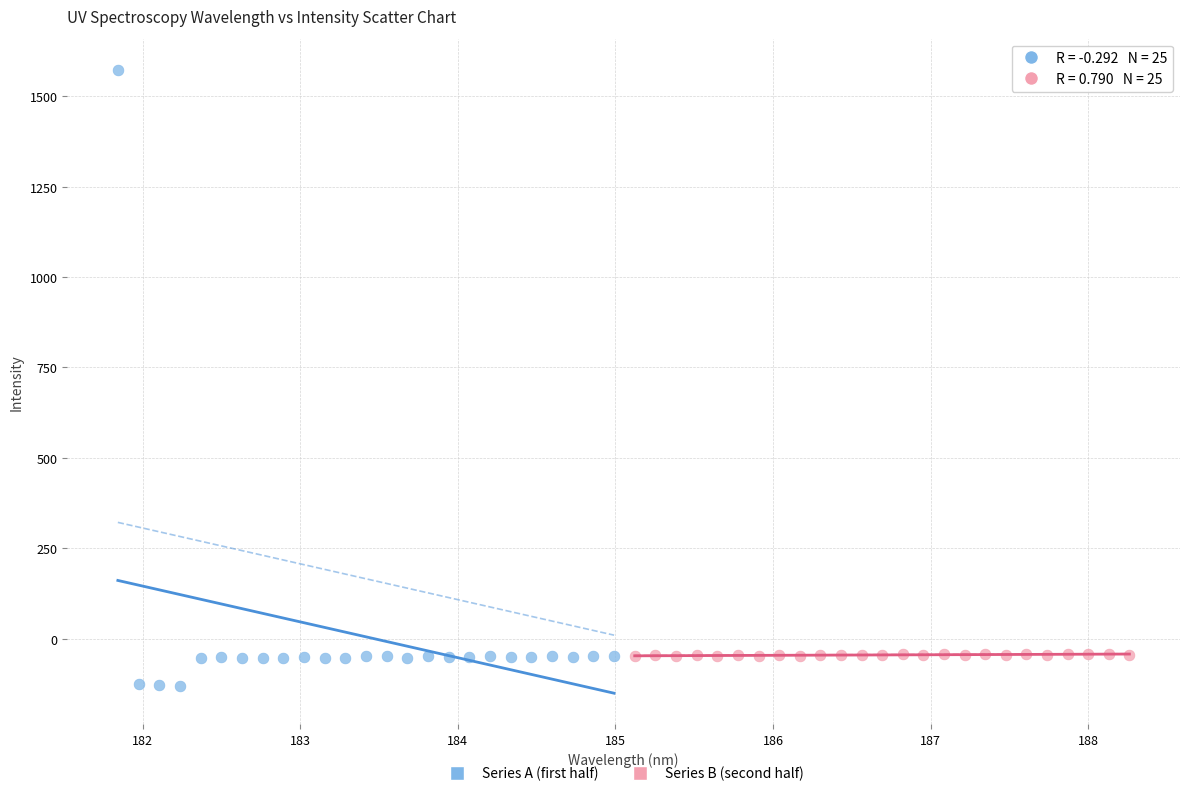

Which series contains the highest Y value?

Series A (first half)